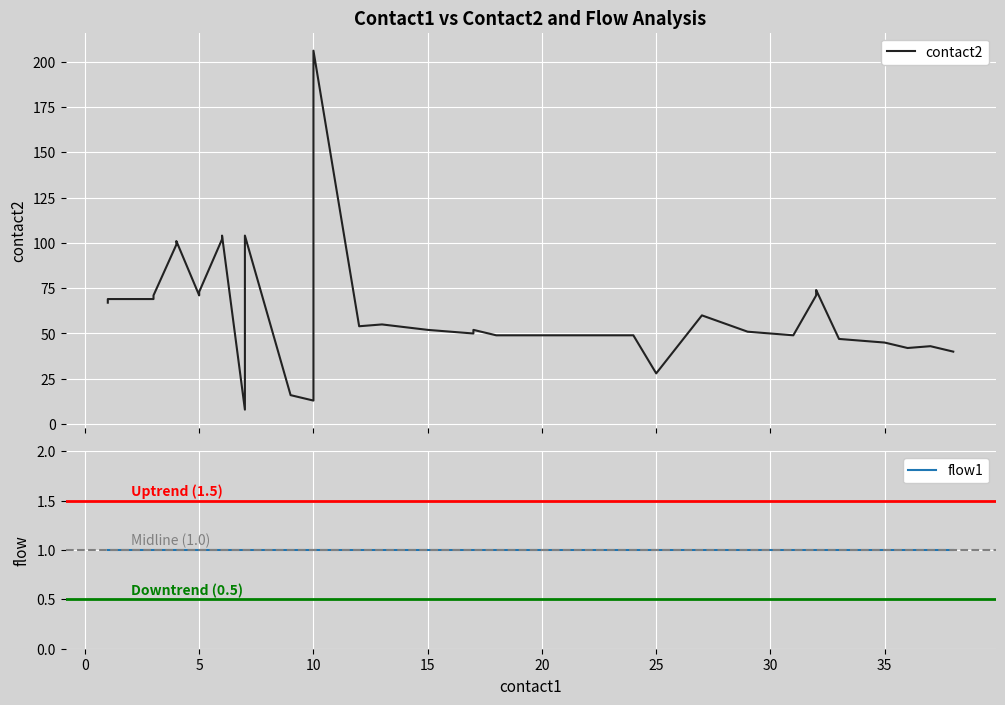

What value does the flow1 series have at 10?

1